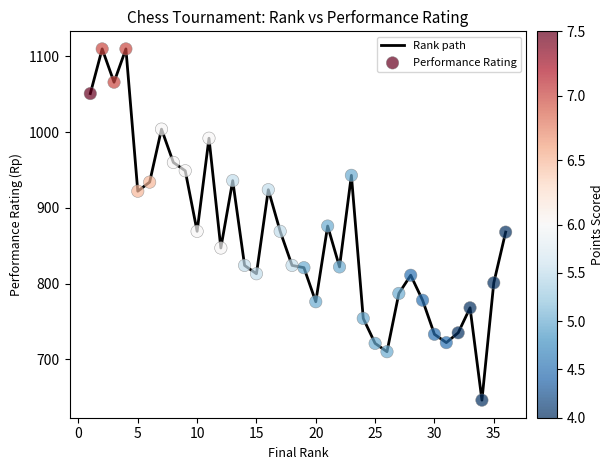

What is the minimum value shown in the chart?

646